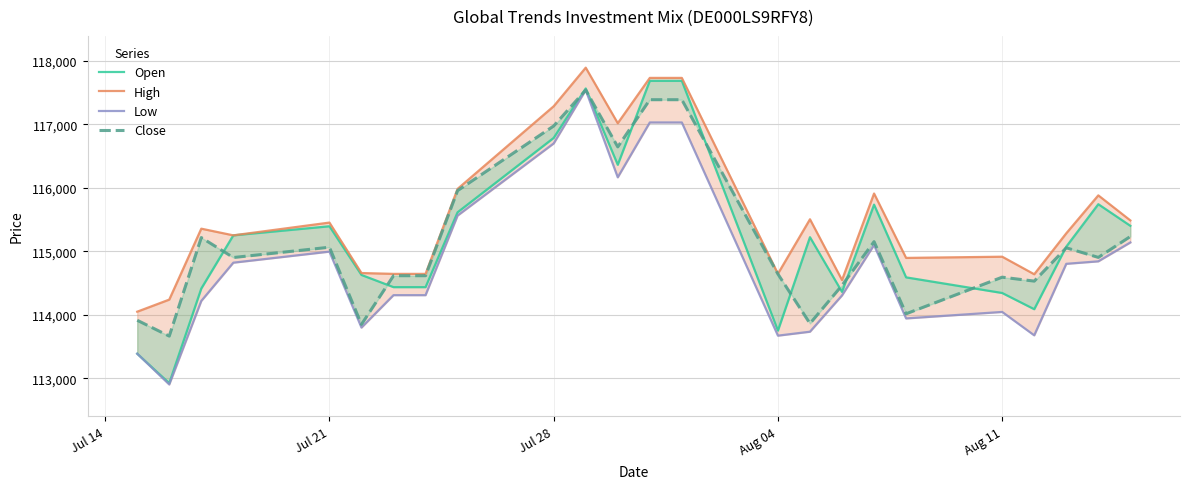

Which series has the largest range (max minus min)?

Open